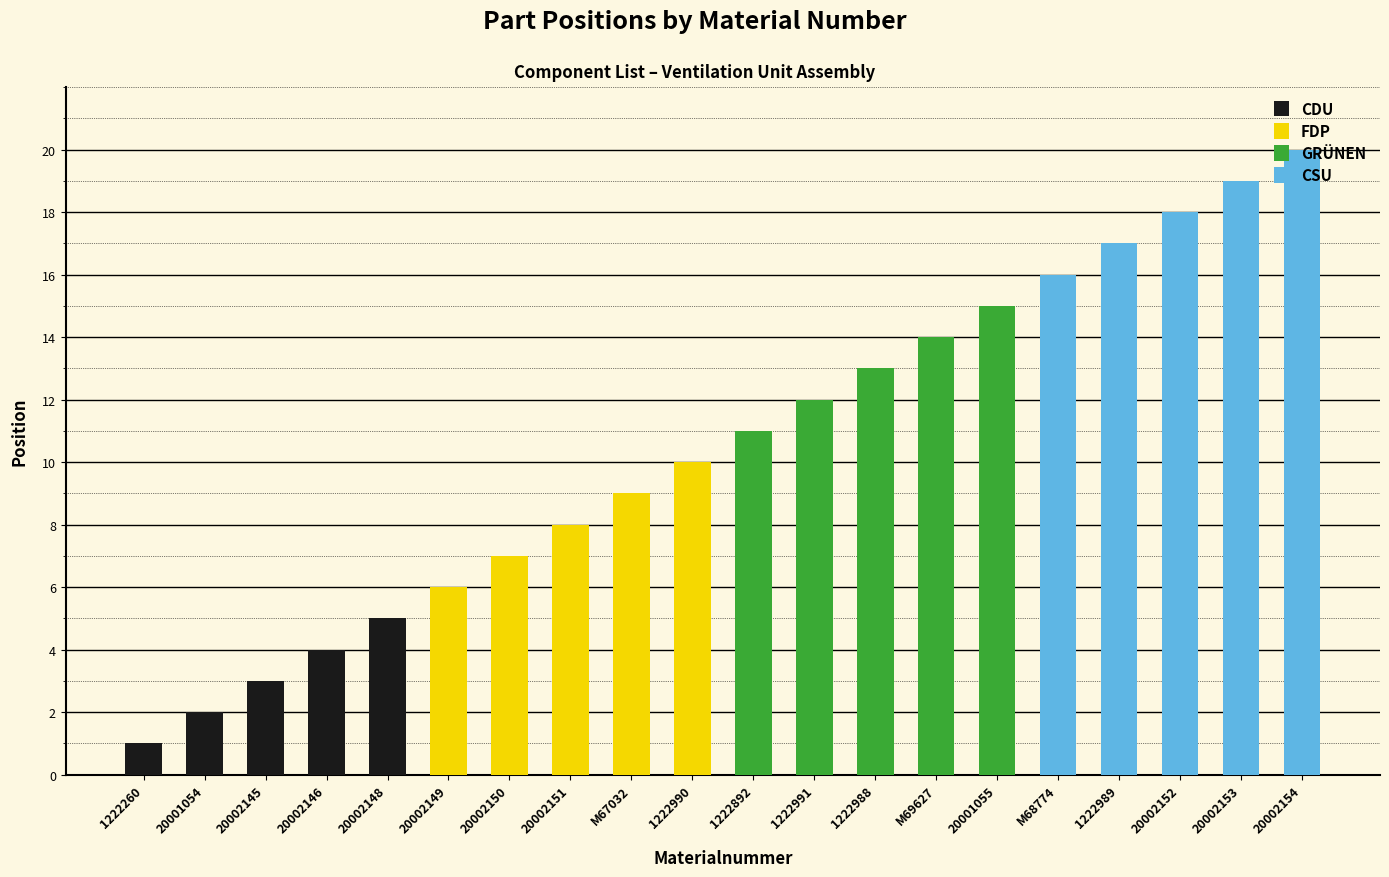

List the labels in order of CDU value, smallest first.

1222260, 20001054, 20002145, 20002146, 20002148